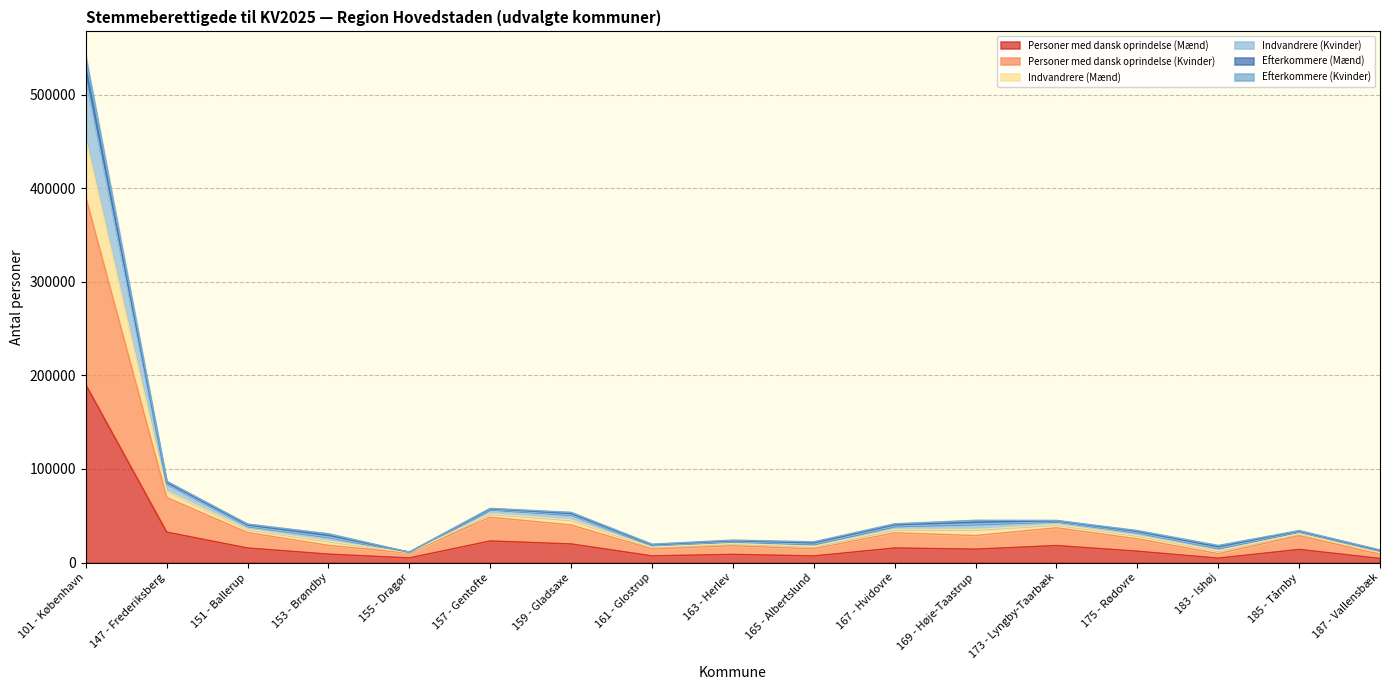

What is the maximum value for Personer med dansk oprindelse (Mænd)?

189987